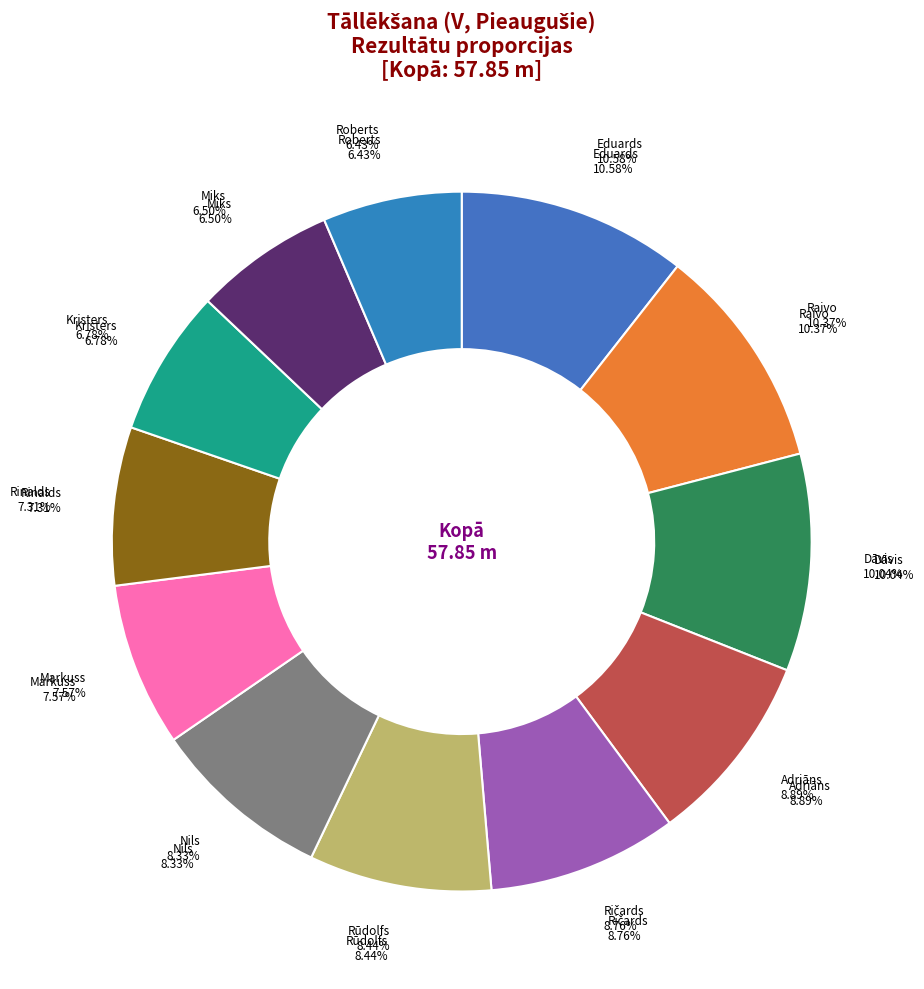

How much of the chart is everything except Ričards Sticers?

91.2%